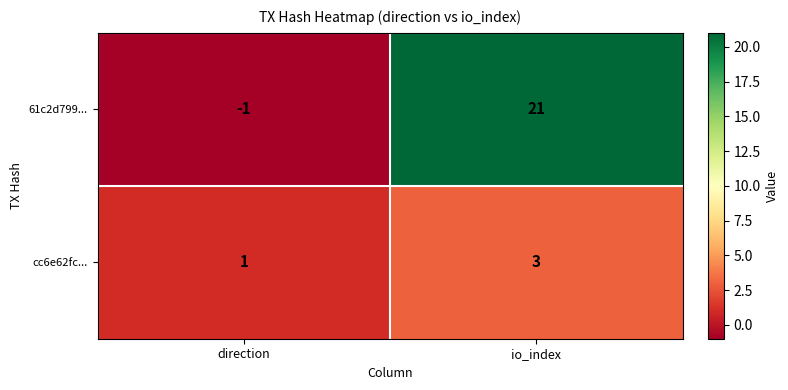

True or false: cc6e62fc... has a value of 5 at io_index.

False